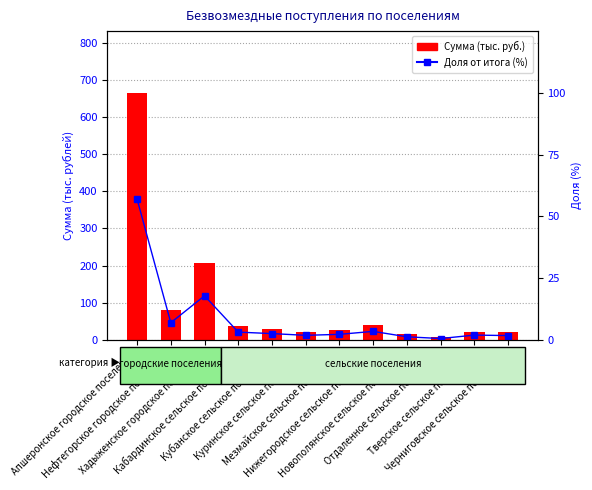

At how many categories does at least one series exceed 284?

1